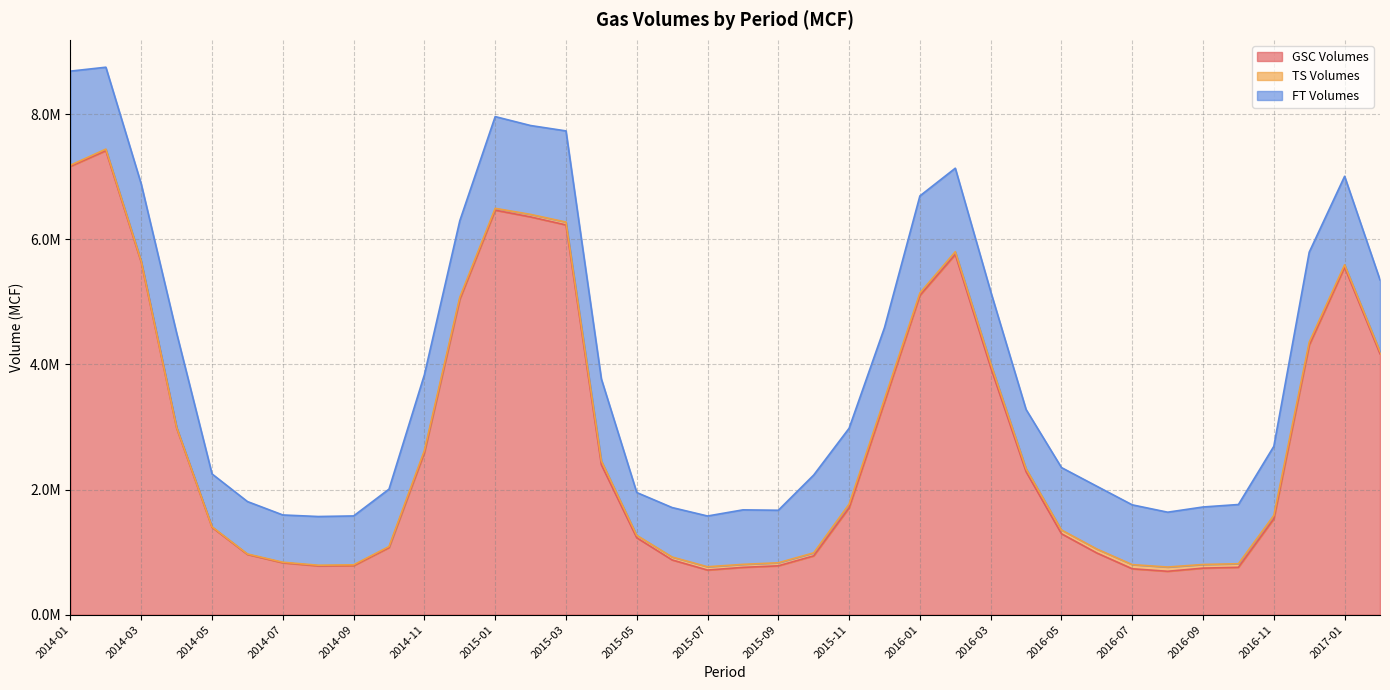

Reading right to left, what are all the values shown in this chart?

GSC Volumes: 4168435.0	5551143.0	4306093.4	1530329.5	756617.3	743780.8	692908.5	733329.6	985404.8	1293125.9	2284040.8	3951842.2	5755793.8	5101870.0	3396567.1	1706623.8	939620.8	780404.8	755644.0	712691.3	874302.5	1228564.9	2395537.1	6227552.2	6355917.5	6463268.0	5040088.0	2590842.9	1071670.6	782497.5	779547.2	828655.5	962563.8	1395749.3	2981427.7	5630919.3	7414286.9	7164339.6
TS Volumes: 36948.4	39568.3	48387.0	55279.3	57444.7	57661.3	68114.1	66386.9	63204.2	60031.7	48217.2	62703.9	44357.6	38913.6	51325.4	59109.5	48234.4	48747.6	48097.8	52580.5	46645.7	38797.8	62130.4	46083.4	40053.0	29614.8	31458.2	33796.6	17344.4	13776.4	10480.9	9236.6	7166.2	8074.3	10919.0	17207.6	25147.0	18227.7
FT Volumes: 1144202.2	1414213.5	1438293.6	1104299.3	946073.5	919238.3	876335.1	955069.9	1003164.8	997249.2	946160.2	1149144.5	1334142.4	1550541.1	1139582.0	1213142.5	1243523.6	839279.3	870918.5	811242.6	790511.9	684381.7	1308898.9	1456559.9	1420264.1	1466206.1	1222531.0	1210206.7	916848.0	781340.4	778283.2	755229.6	837693.3	844881.1	1505681.6	1232291.0	1308586.3	1502937.7